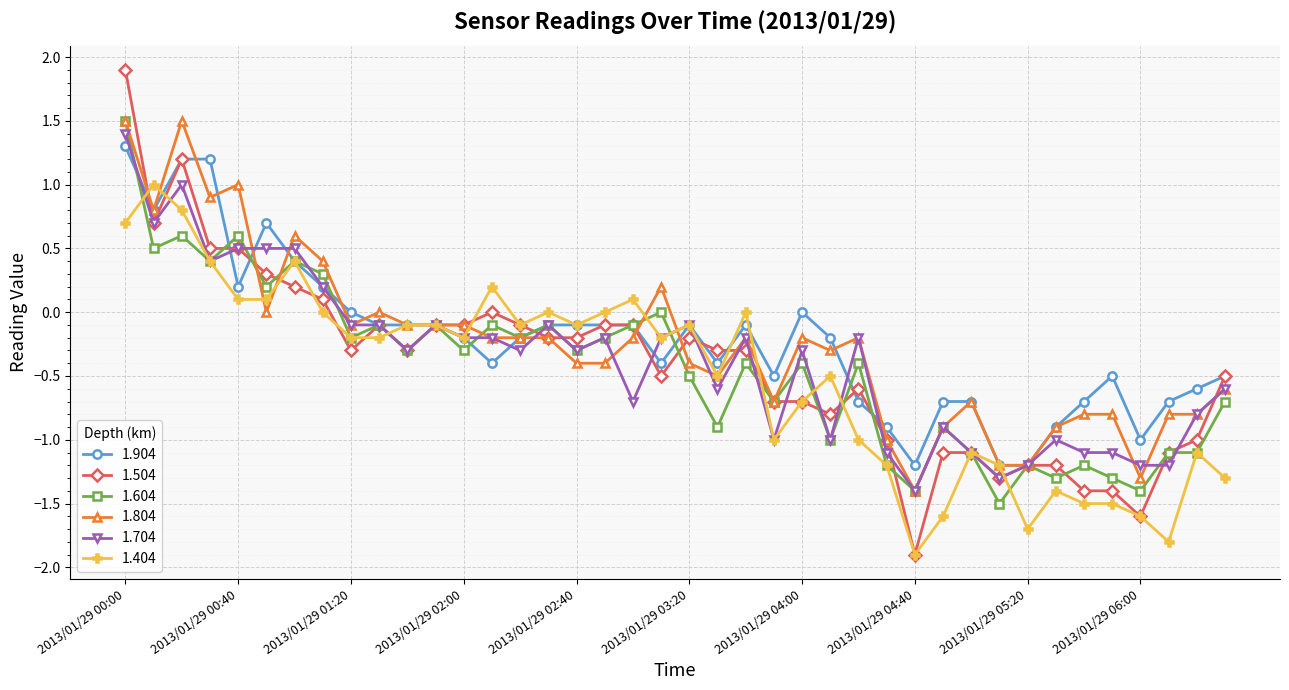

Which series has the largest range (max minus min)?

1.504